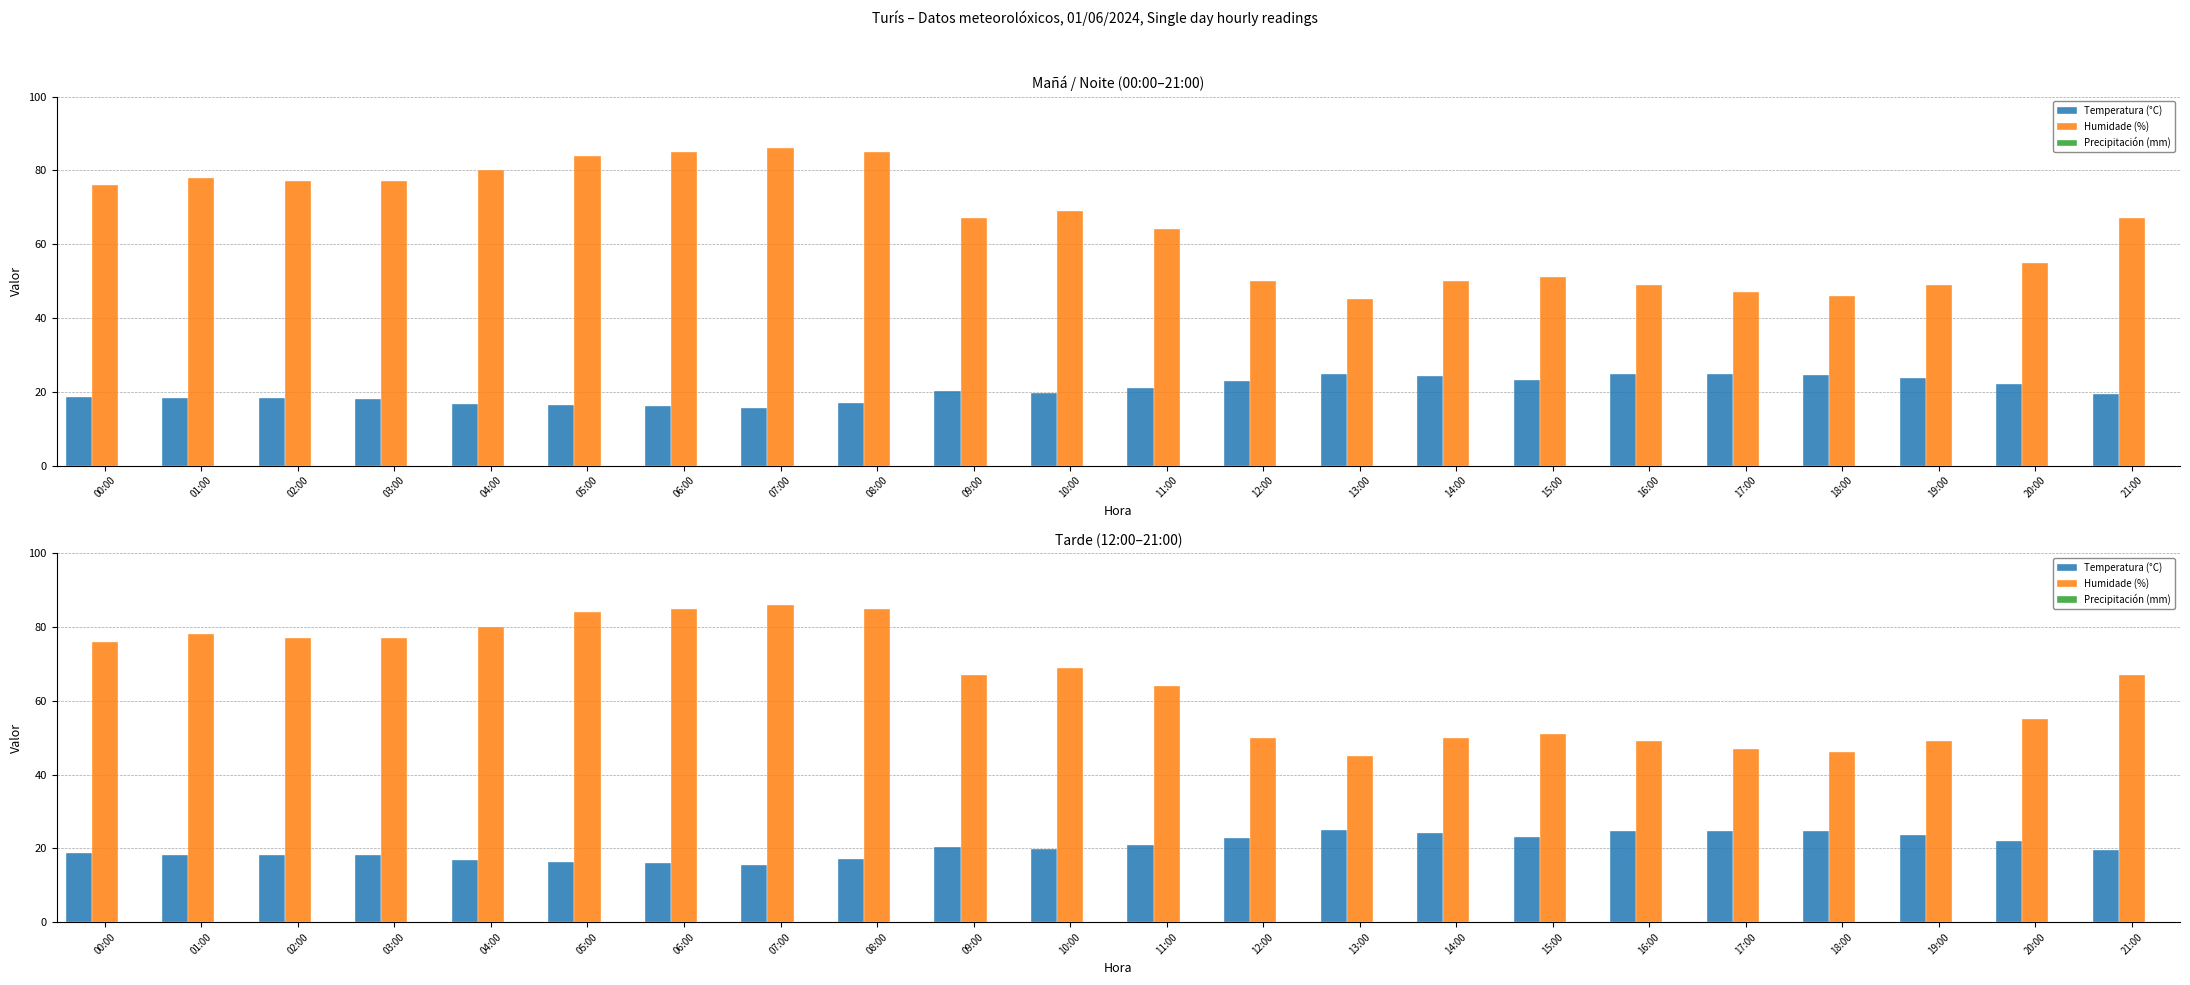

List the labels in order of Temperatura (°C) value, largest first.

13:00, 16:00, 17:00, 18:00, 14:00, 19:00, 15:00, 12:00, 20:00, 11:00, 09:00, 10:00, 21:00, 00:00, 02:00, 01:00, 03:00, 08:00, 04:00, 05:00, 06:00, 07:00